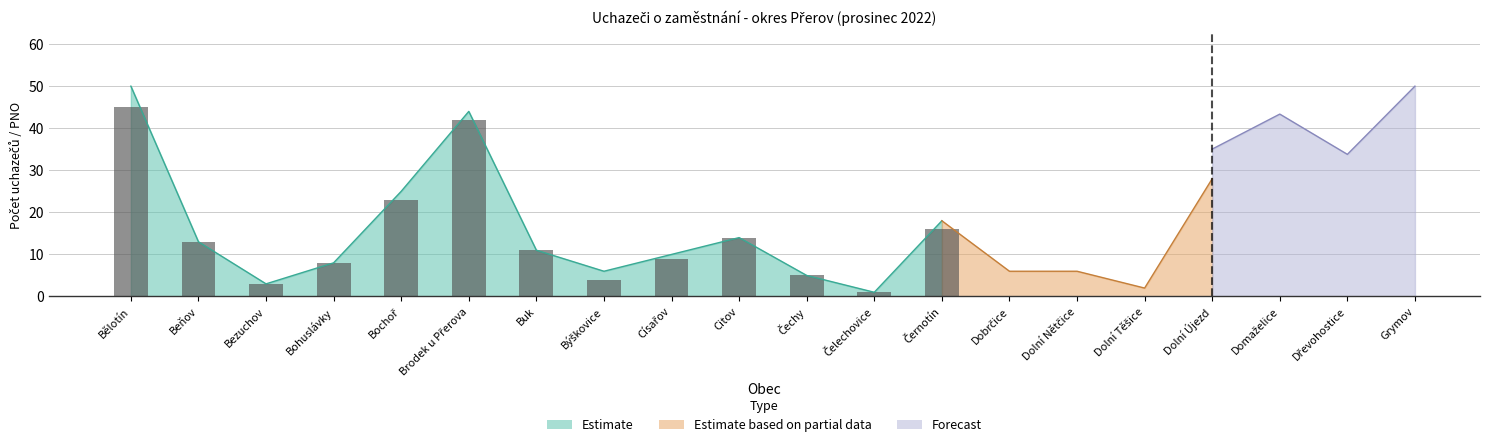

What is the change in value from Bohuslávky to Černotín?

+8